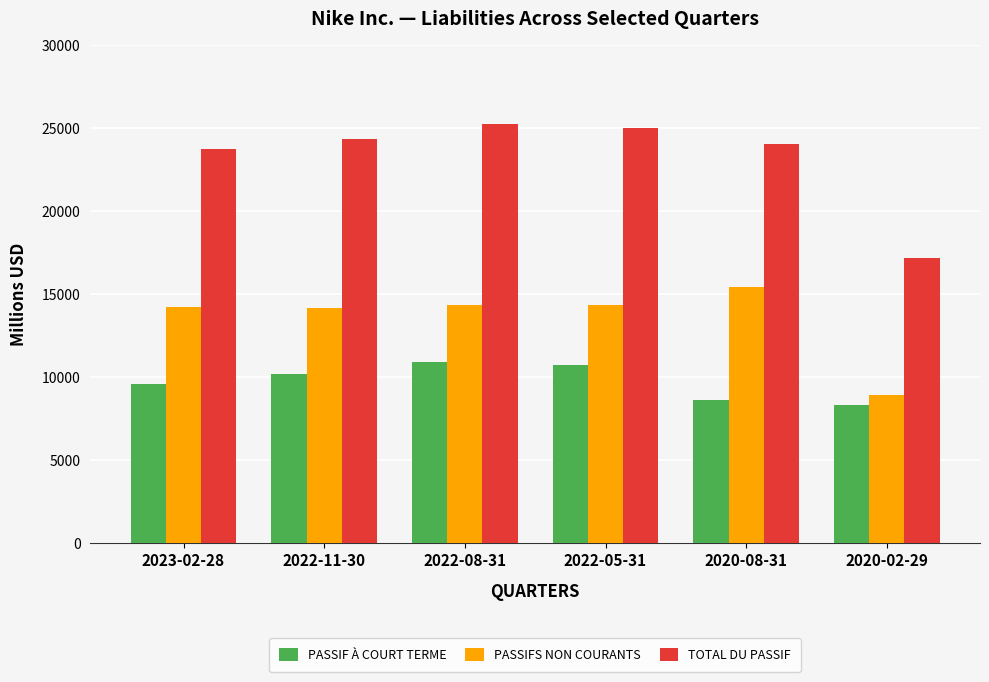

What is the difference between the highest and lowest values at 2023-02-28?

14215